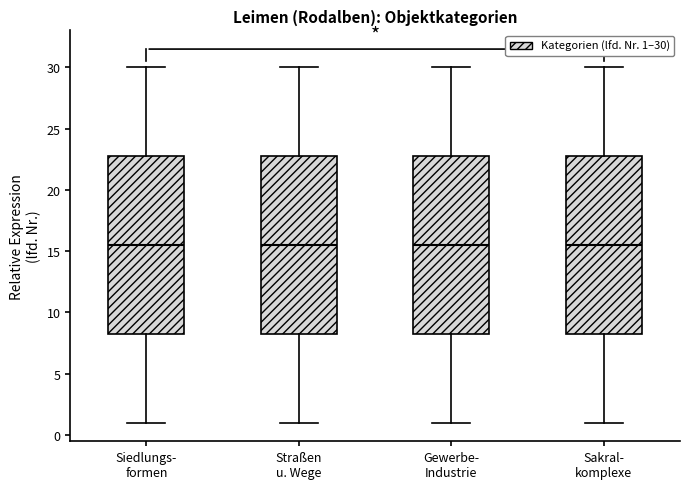

Reading left to right, read every box against the y-axis: the position of its median line, the range the box covers, and the ends of its whiskers. The values are not printed on the chart, so give them approximately, as read against the axis.

Siedlungs- formen: median 15.5, box 8.5 to 23.0, whiskers 1.0 to 30.0
Straßen u. Wege: median 15.5, box 8.5 to 23.0, whiskers 1.0 to 30.0
Gewerbe- Industrie: median 15.5, box 8.5 to 23.0, whiskers 1.0 to 30.0
Sakral- komplexe: median 15.5, box 8.5 to 23.0, whiskers 1.0 to 30.0